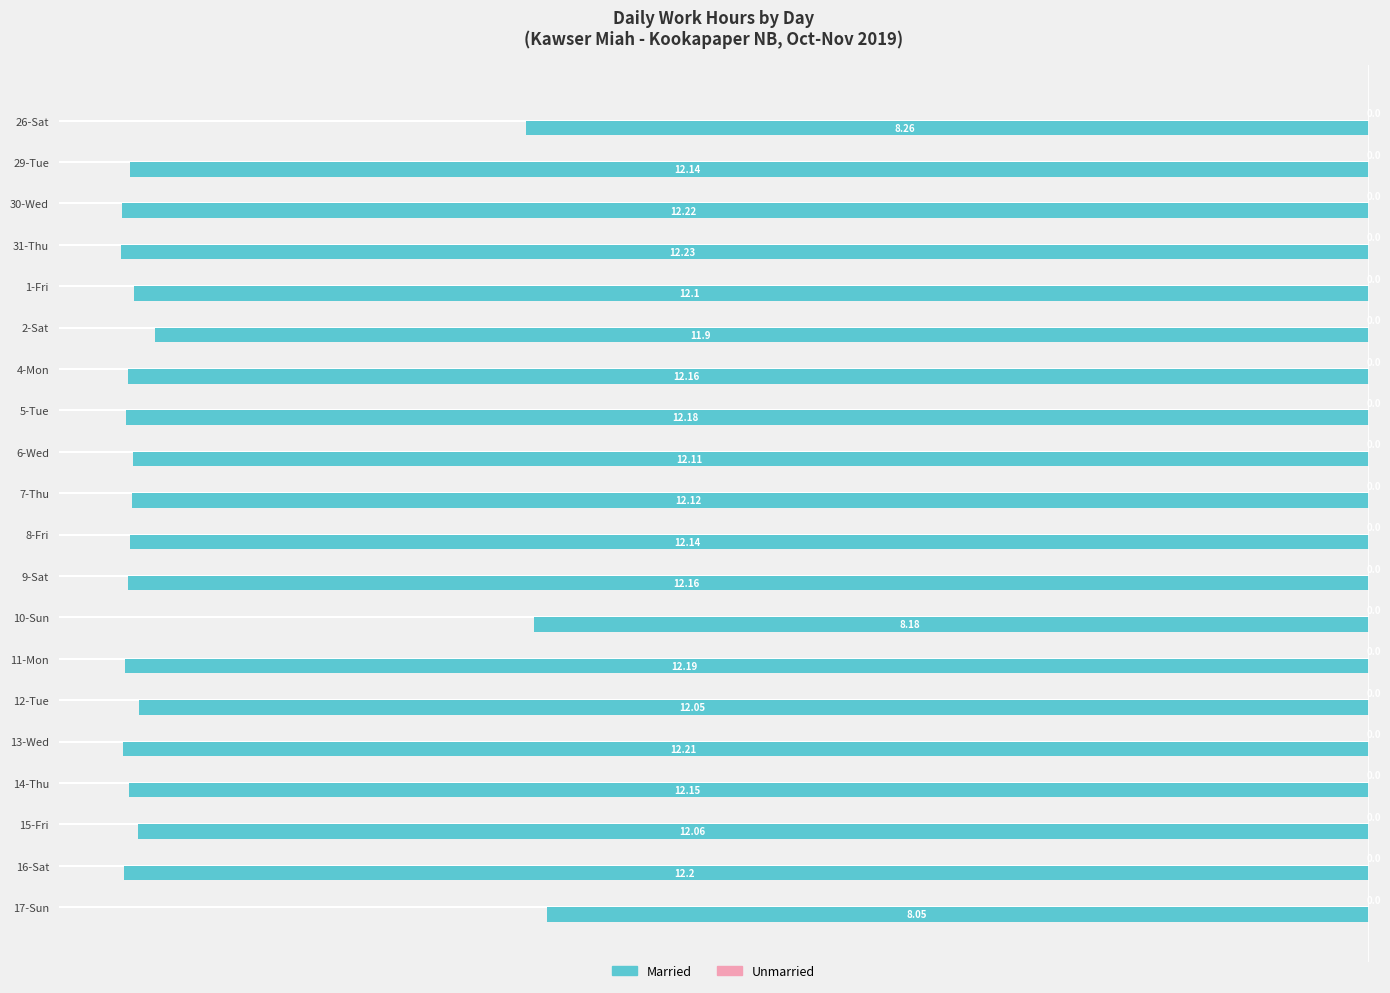

Does the chart contain any negative values?

Yes